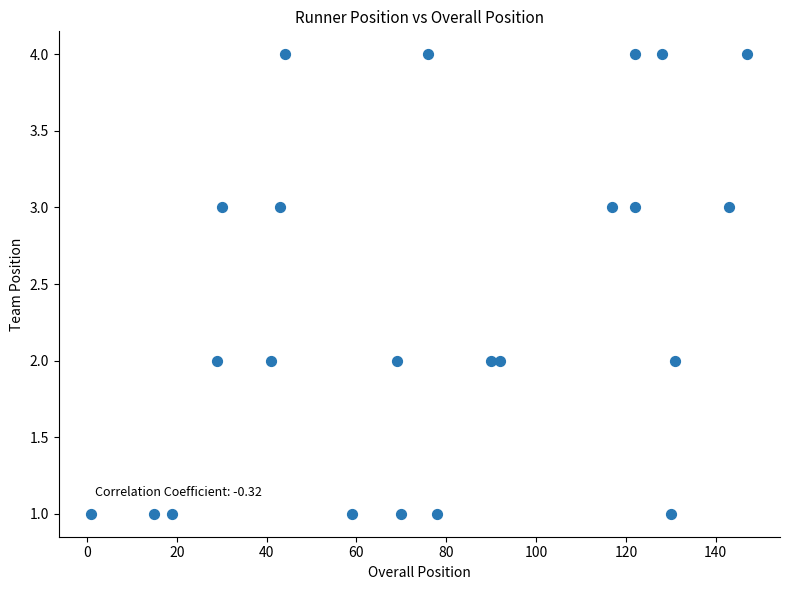

What is the range of Y values (max minus min)?

3